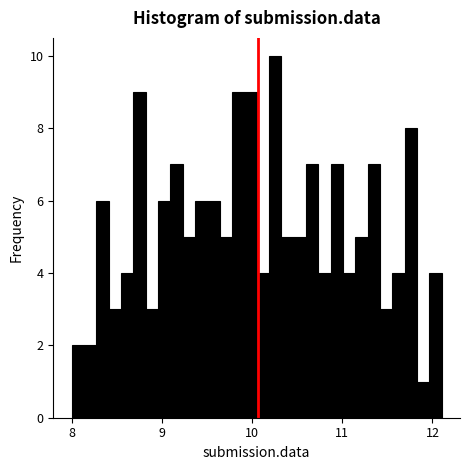

Around what value on the x-axis is the tallest bar? Give the approximate position of its centre, as read against the axis.

10.3